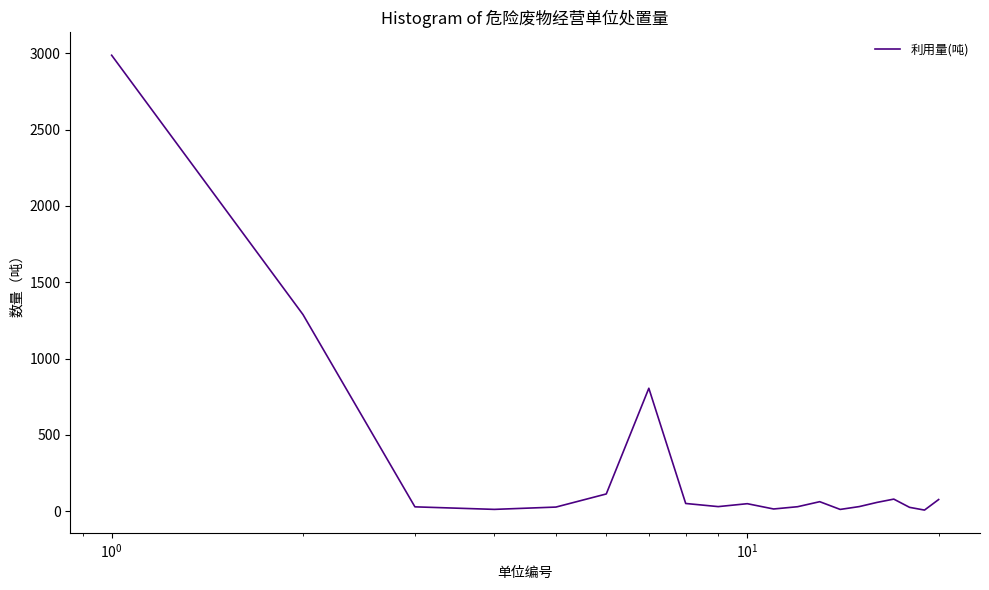

What is the difference between the maximum and minimum values?

2980.4